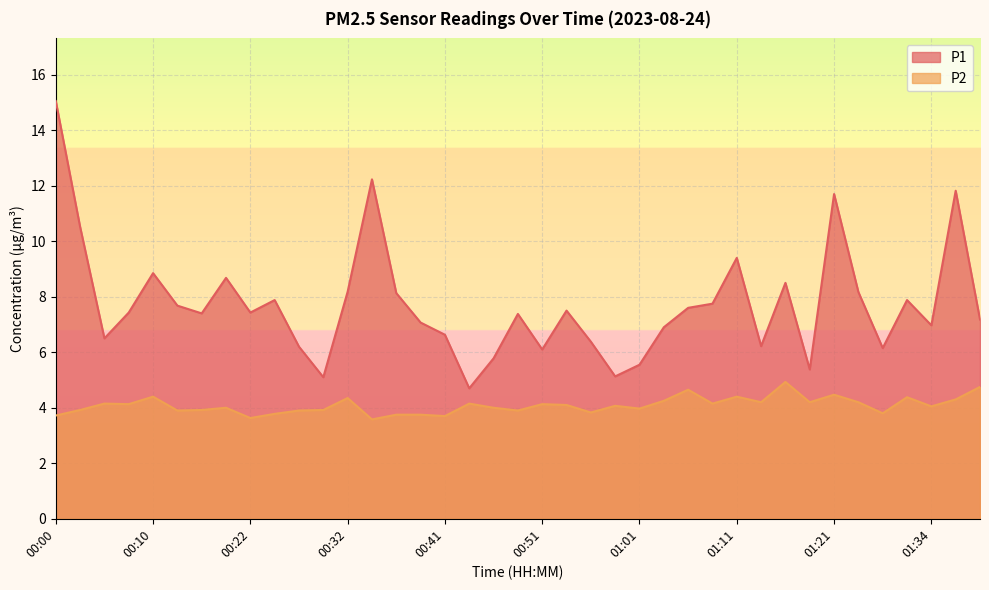

True or false: P1 has a value of 7.7 at 01:01.

False